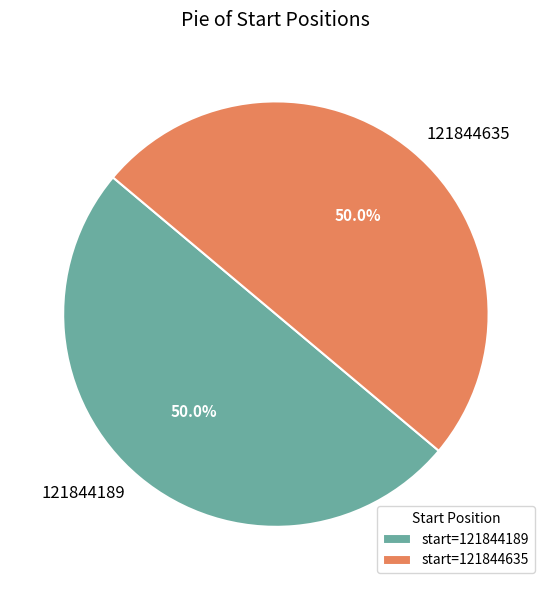

How much of the chart is everything except 121844635?

50.0%